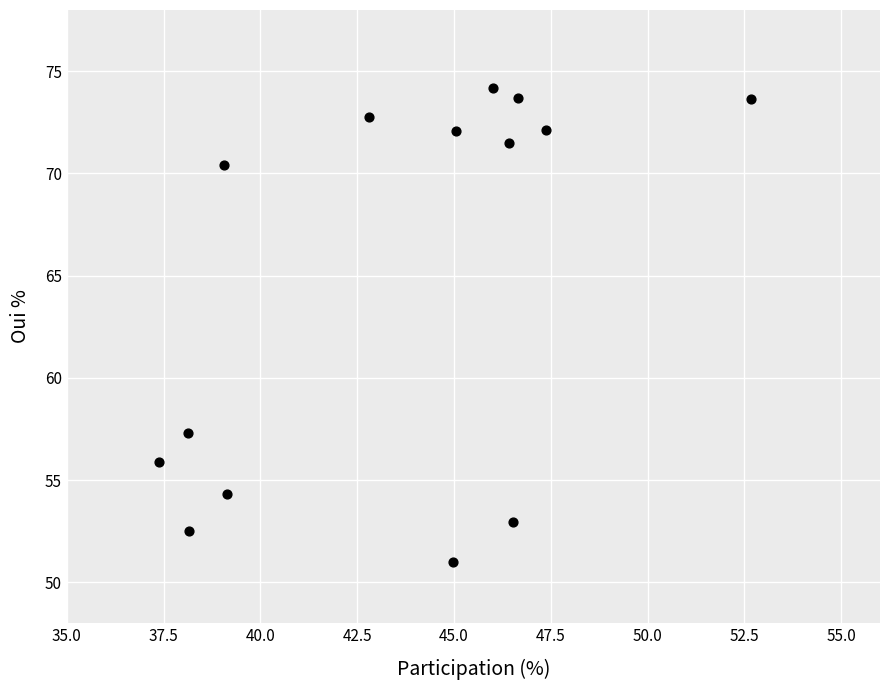

What Y value in the scatter plot is closest to 62?

57.3